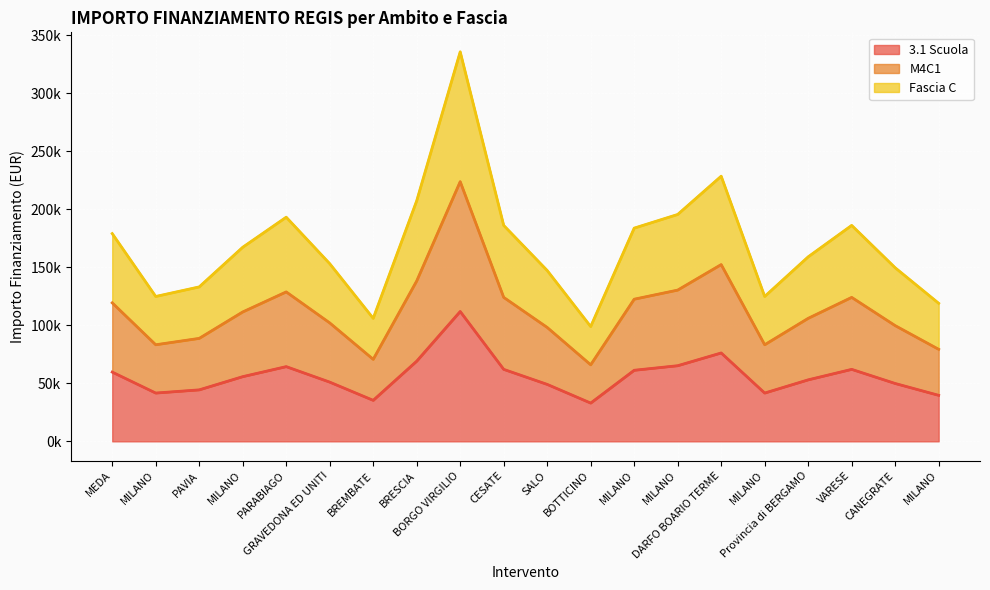

True or false: M4C1 has a value of 138266.9 at BRESCIA.

True